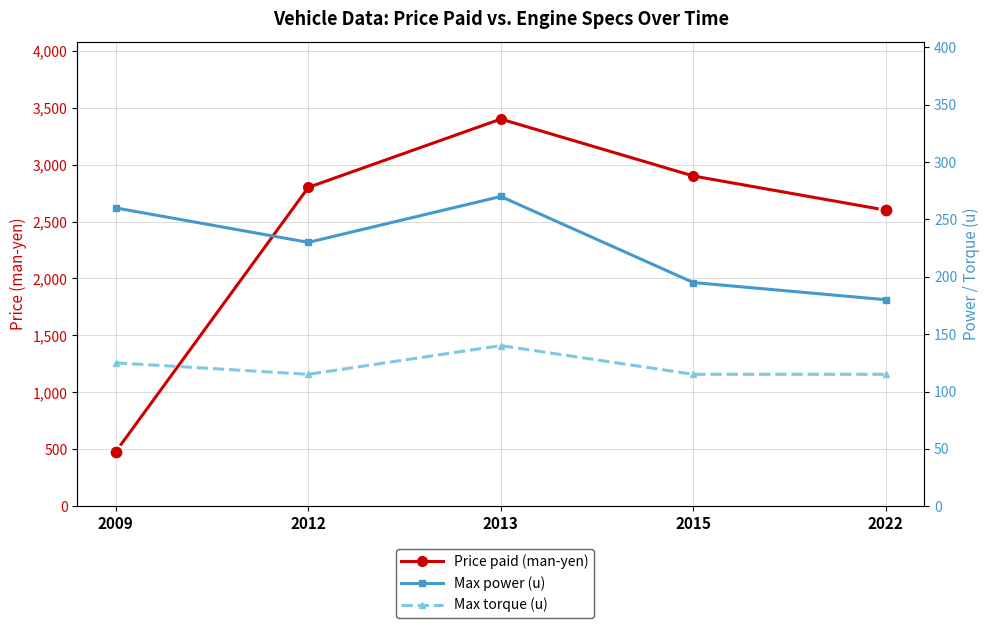

At which category does Max torque (u) reach its first local peak?

2013